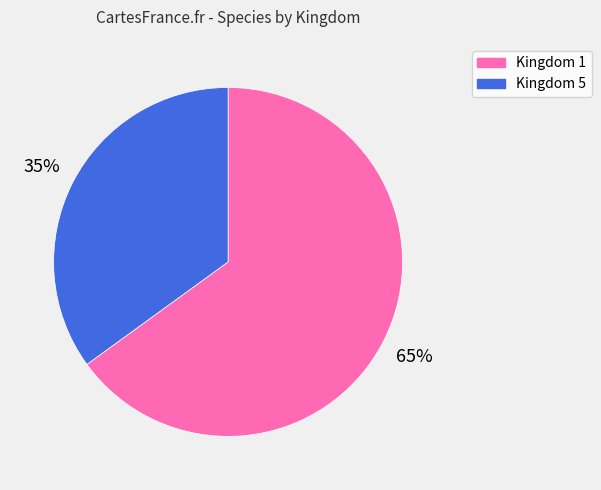

Is there a majority slice in this chart?

Yes